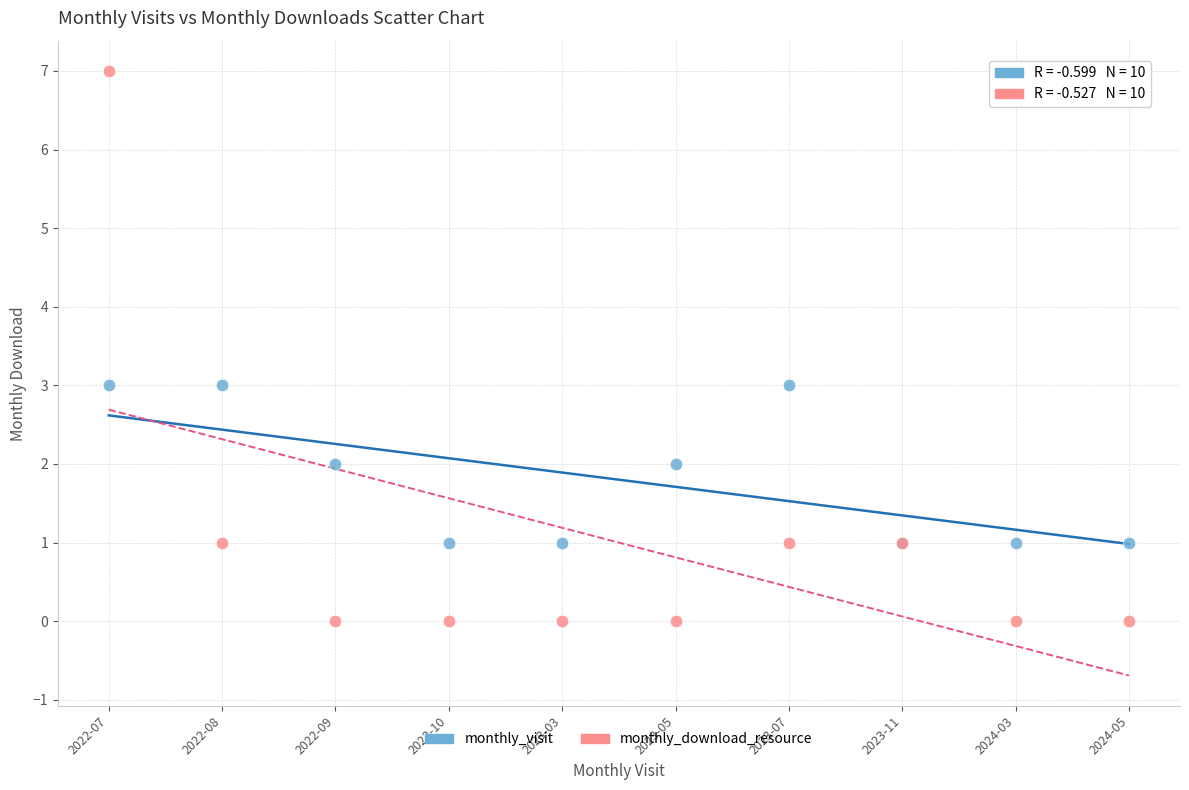

What are all the series names shown in the legend?

monthly_visit, monthly_download_resource